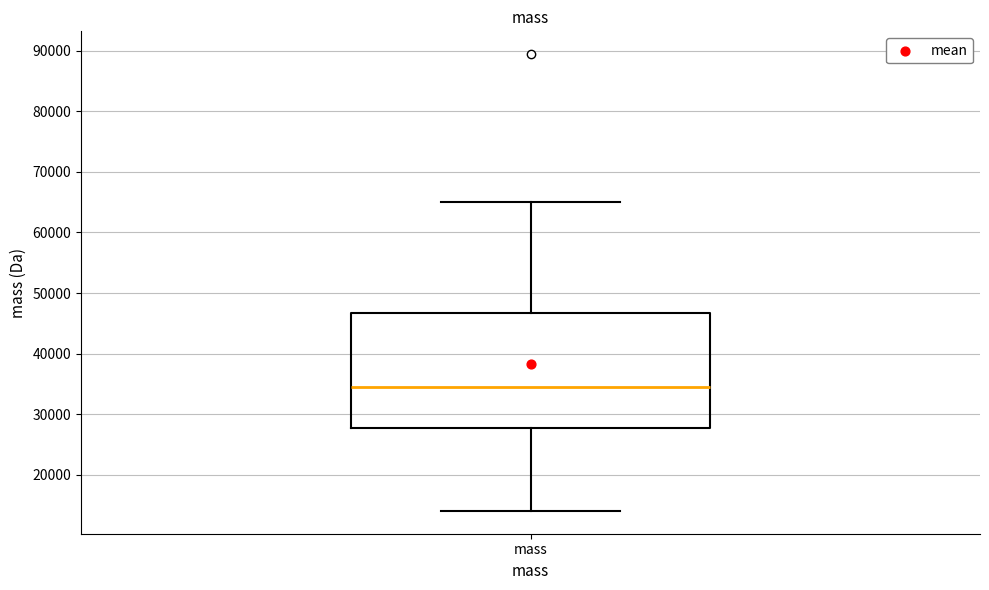

Read this box plot against the y-axis: the position of the median line, the range covered by the box, and the ends of both whiskers. The values are not printed on the chart, so give them approximately, as read against the axis.

median 34000, box 28000 to 47000, whiskers 14000 to 65000